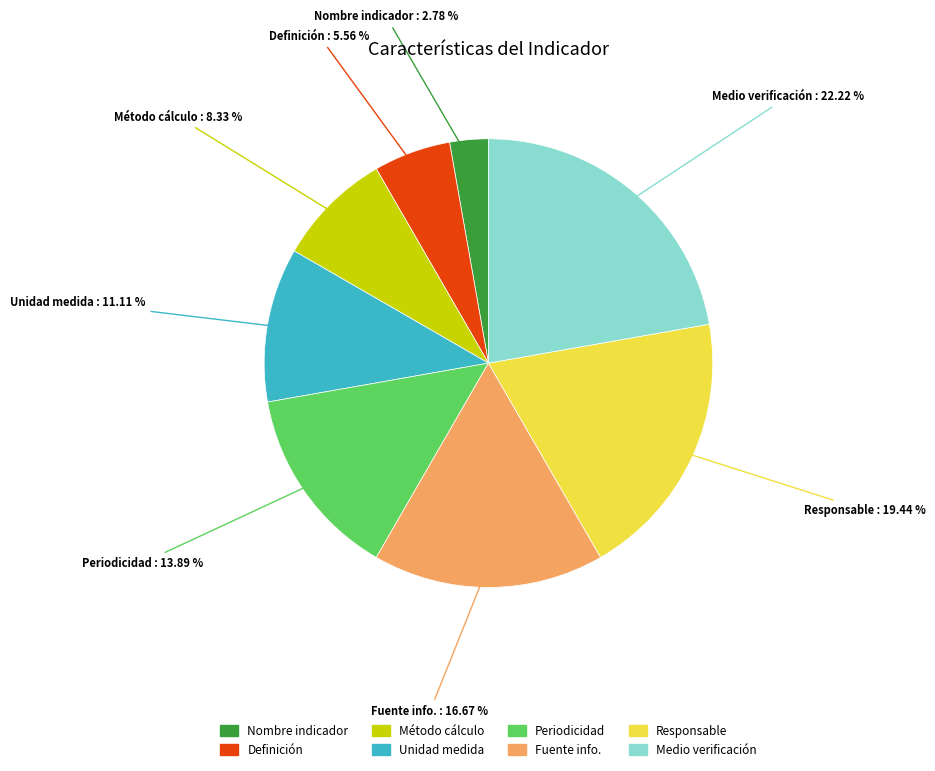

Do Fuente info. and Método cálculo together represent more than half of the pie?

No